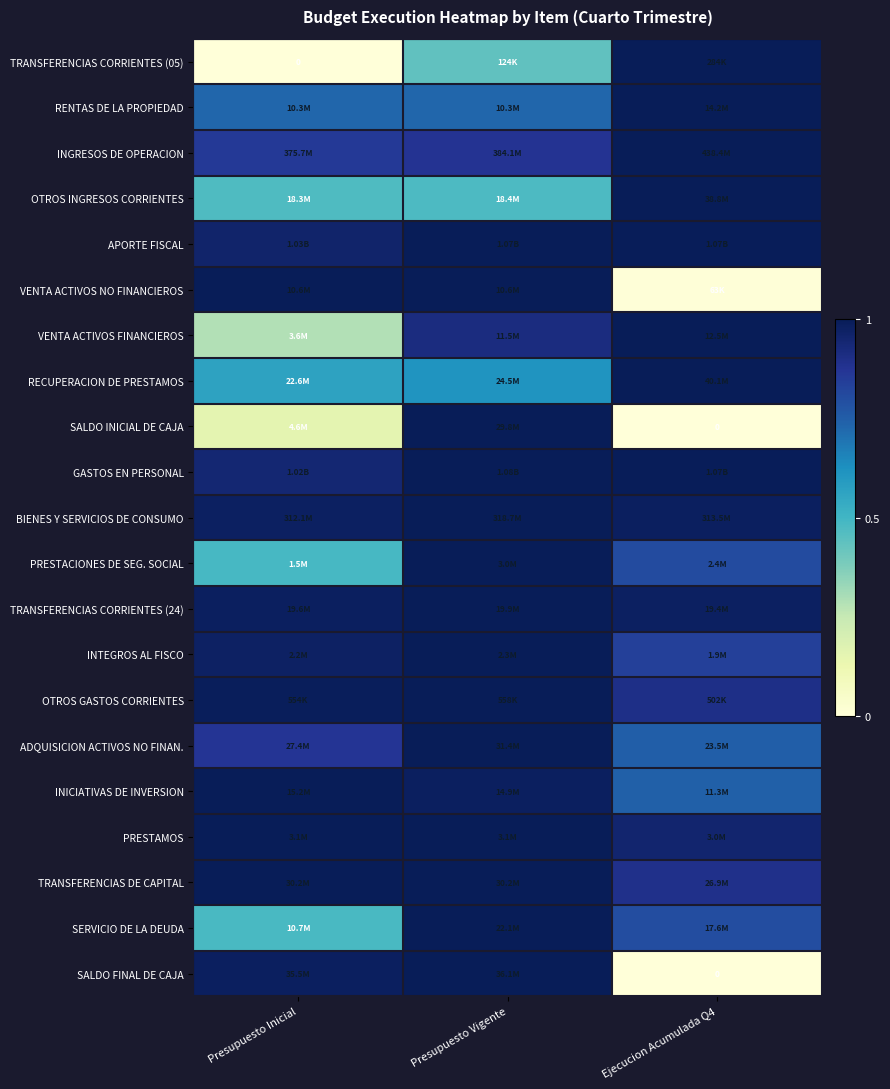

The value of VENTA ACTIVOS NO FINANCIEROS at Ejecucion Acumulada Q4 is 0.0. True or false?

False